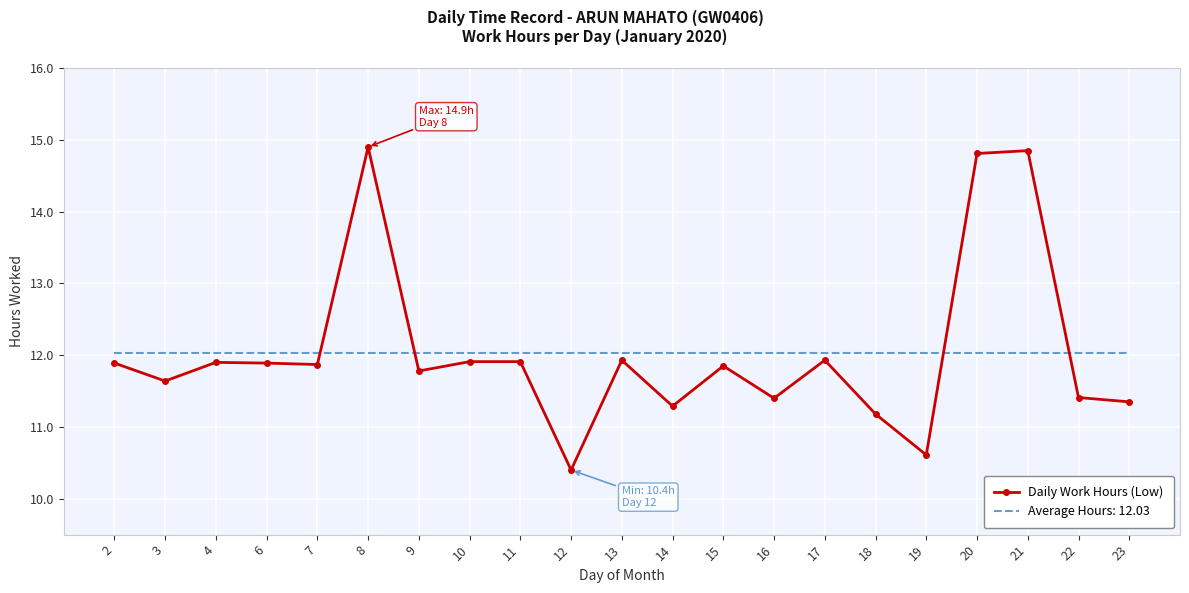

What is the smallest value displayed?

10.4